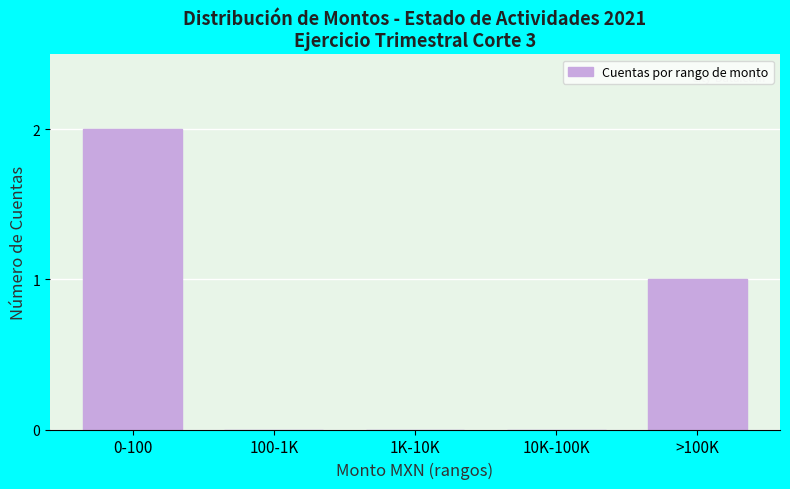

Reading right to left, extract all data points from this chart.

>100K=1	10K-100K=0	1K-10K=0	100-1K=0	0-100=2